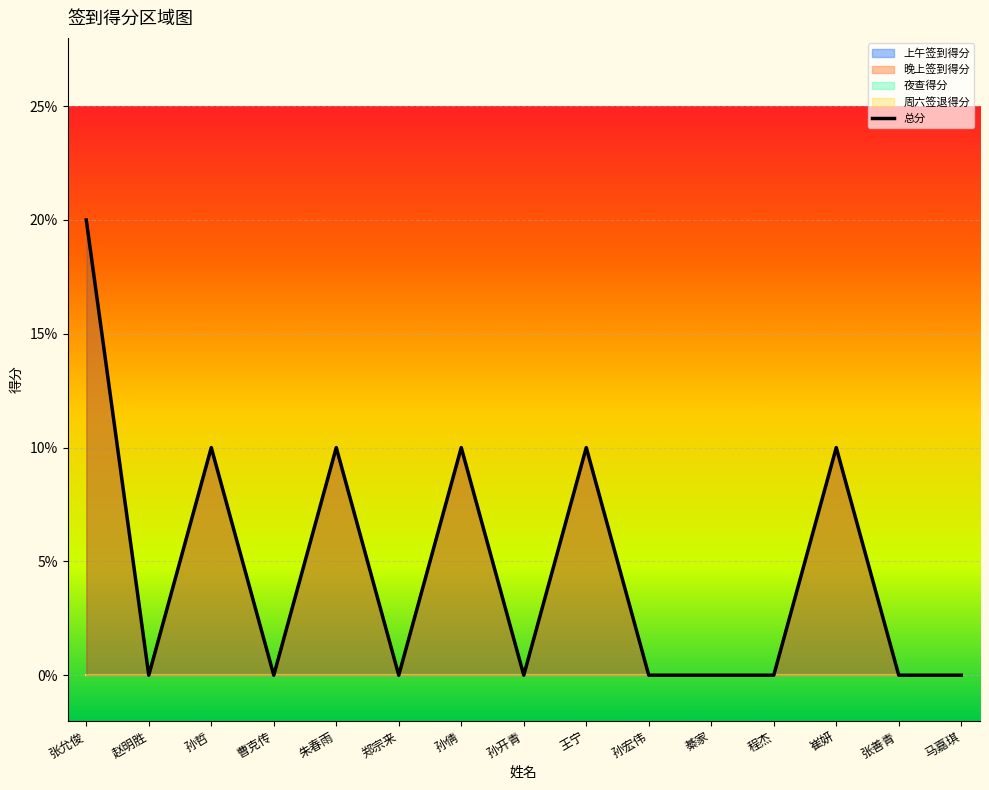

At which label is the value closest to 0?

赵明胜